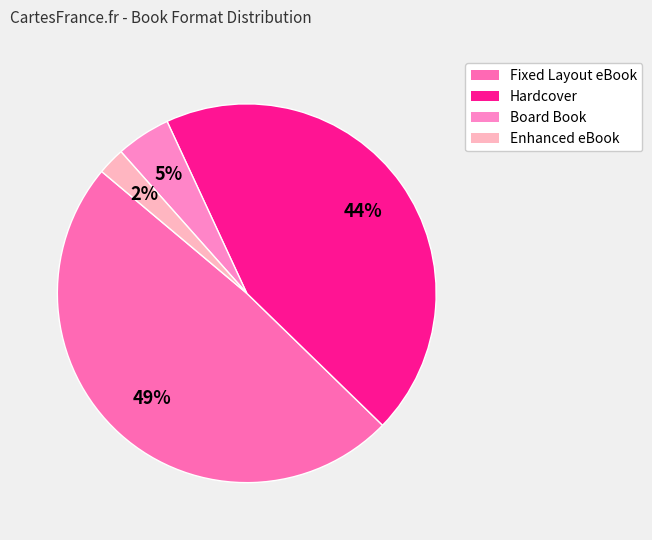

What is the total percentage of Fixed Layout eBook and Enhanced eBook?

51.2%